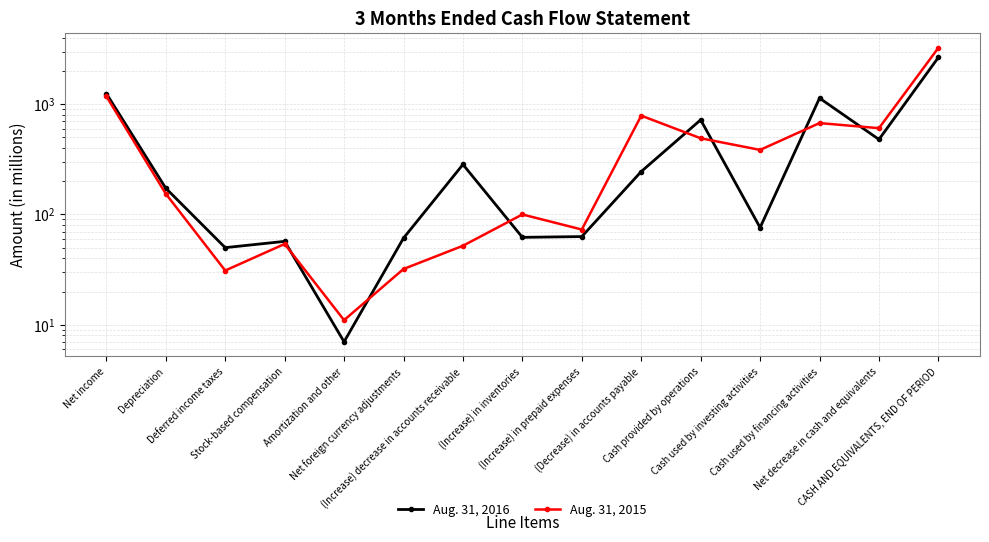

Reading left to right, list all the values displayed in this chart.

Aug. 31, 2016: Net income=1249	Depreciation=173	Deferred income taxes=50	Stock-based compensation=57	Amortization and other=7	Net foreign currency adjustments=61	(Increase) decrease in accounts receivable=284	(Increase) in inventories=62	(Increase) in prepaid expenses=63	(Decrease) in accounts payable=245	Cash provided by operations=721	Cash used by investing activities=76	Cash used by financing activities=1135	Net decrease in cash and equivalents=479	CASH AND EQUIVALENTS, END OF PERIOD=2659
Aug. 31, 2015: Net income=1179	Depreciation=154	Deferred income taxes=31	Stock-based compensation=54	Amortization and other=11	Net foreign currency adjustments=32	(Increase) decrease in accounts receivable=52	(Increase) in inventories=100	(Increase) in prepaid expenses=73	(Decrease) in accounts payable=787	Cash provided by operations=491	Cash used by investing activities=385	Cash used by financing activities=674	Net decrease in cash and equivalents=606	CASH AND EQUIVALENTS, END OF PERIOD=3246